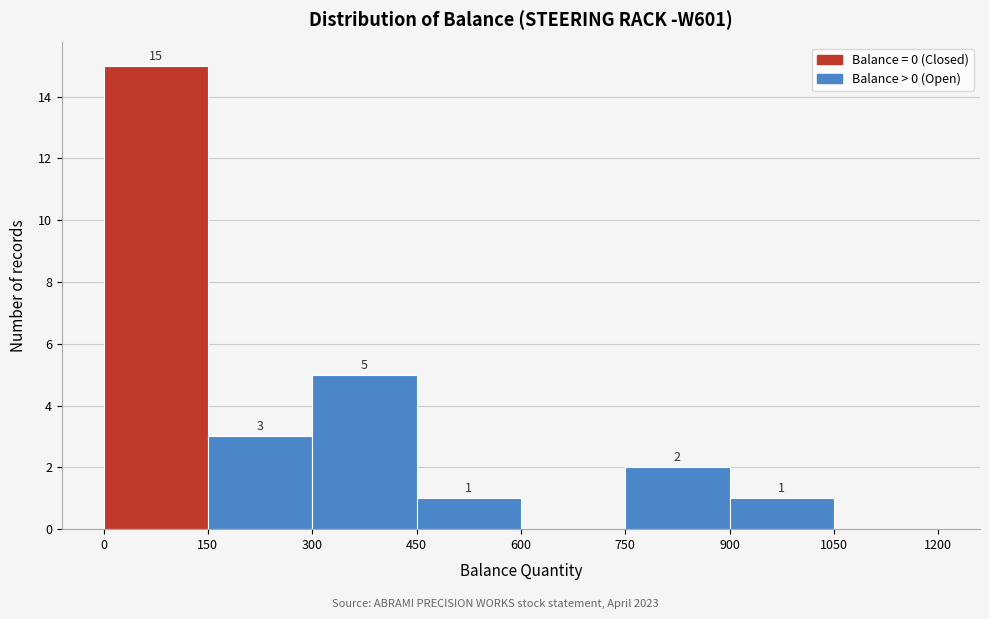

Over which range of the x-axis is the bar tallest?

0 to 150